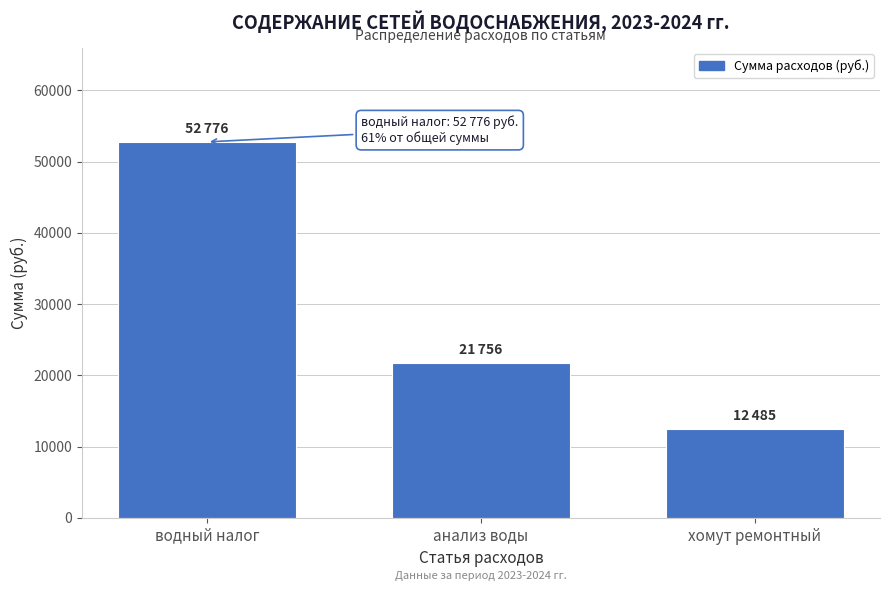

Reading left to right, what are all the values shown in this chart?

водный налог=52776	анализ воды=21756	хомут ремонтный=12485